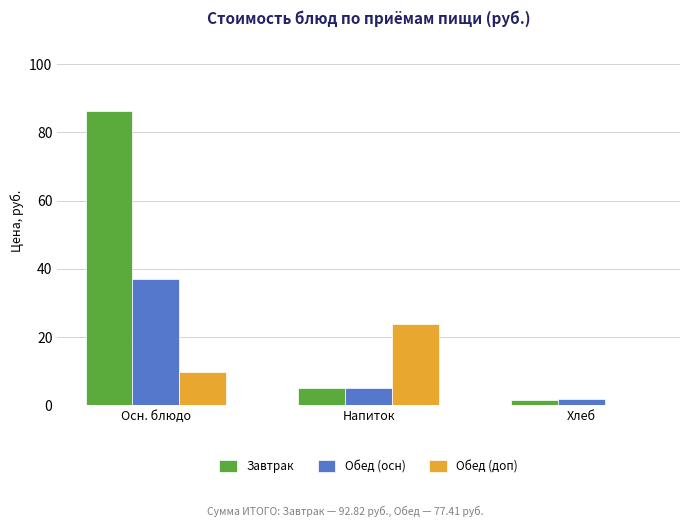

At which category is the sum across all series the highest?

Осн. блюдо